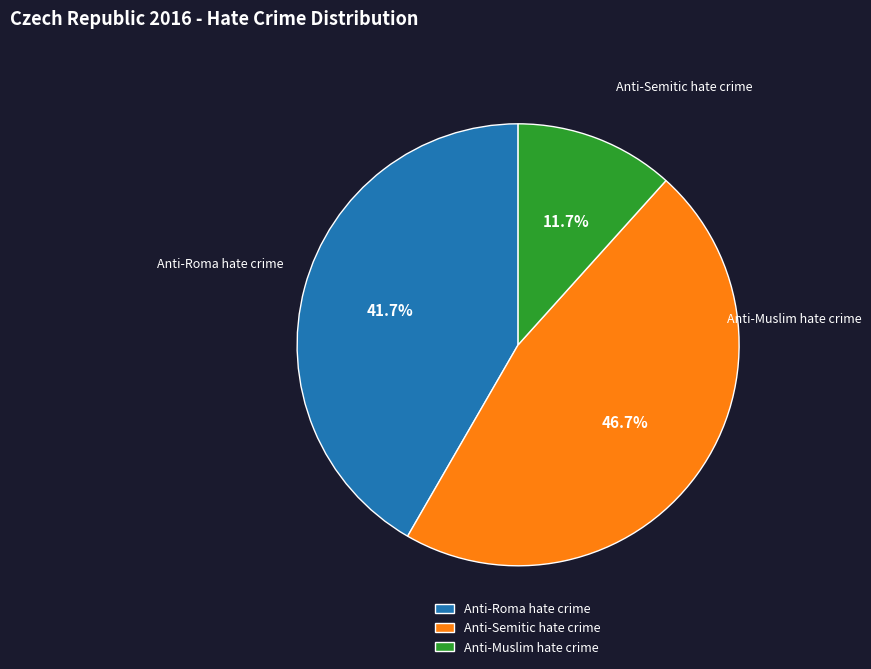

True or false: Anti-Roma hate crime accounts for 52% of the total.

False